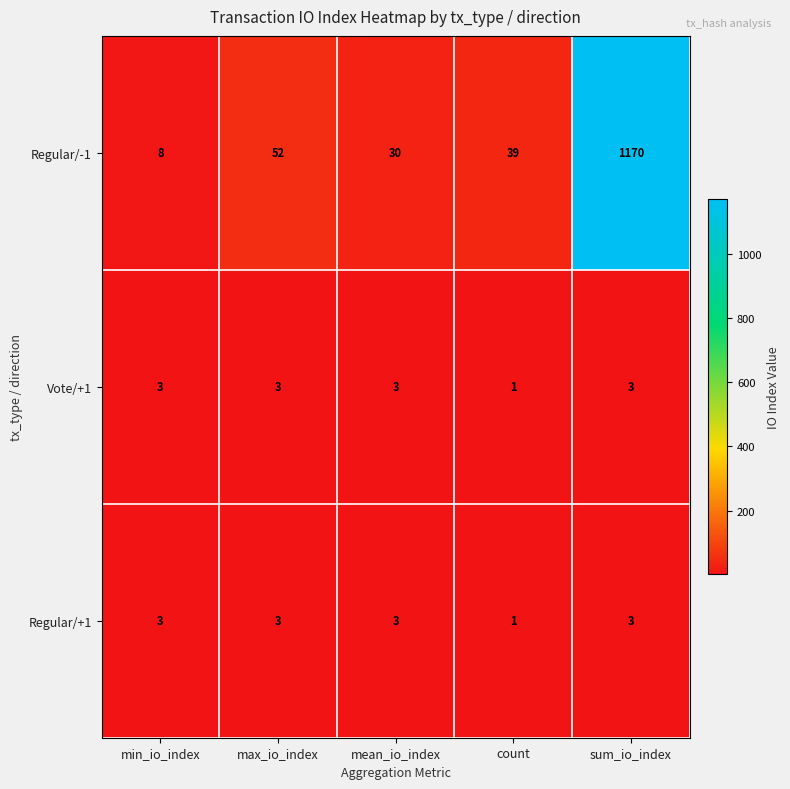

Read the Regular/-1 value at mean_io_index, to the nearest 50.

50